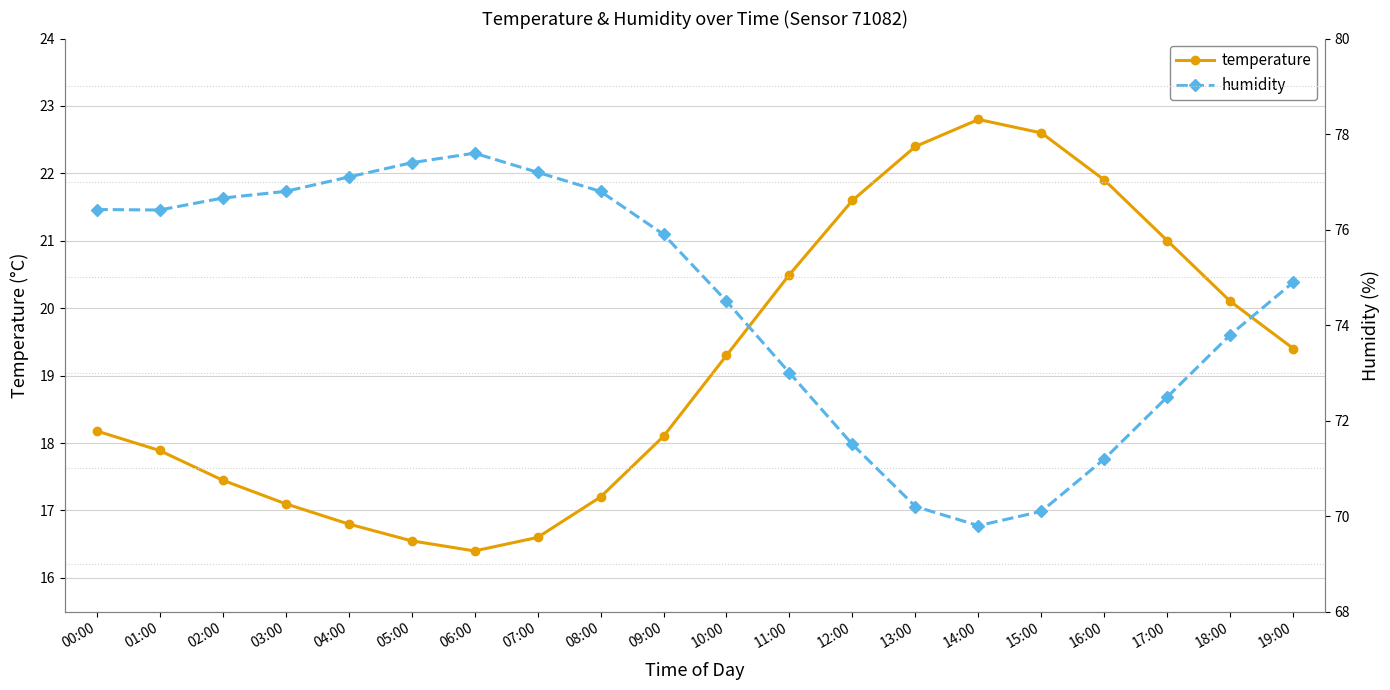

What is the sum of all humidity values?

1489.8